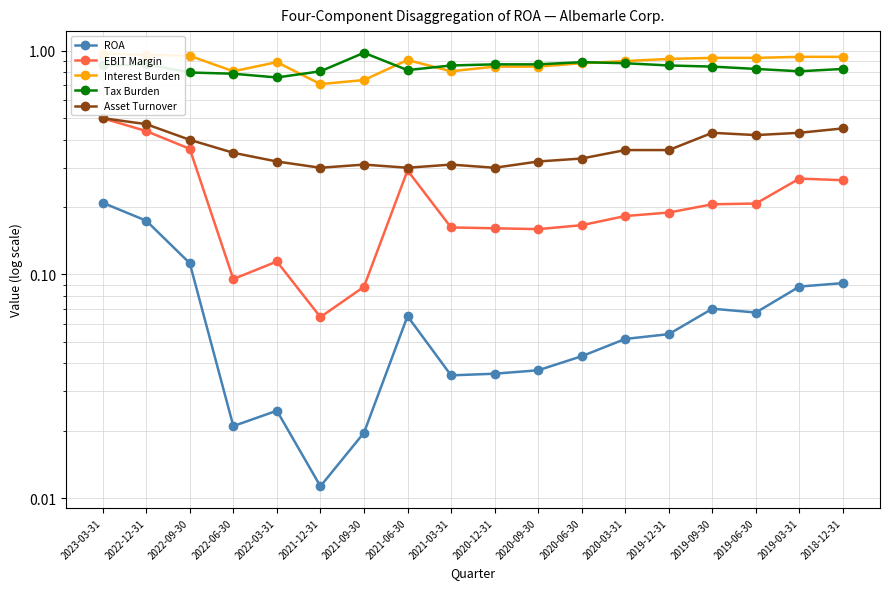

Where is the first local minimum for ROA?

2022-06-30